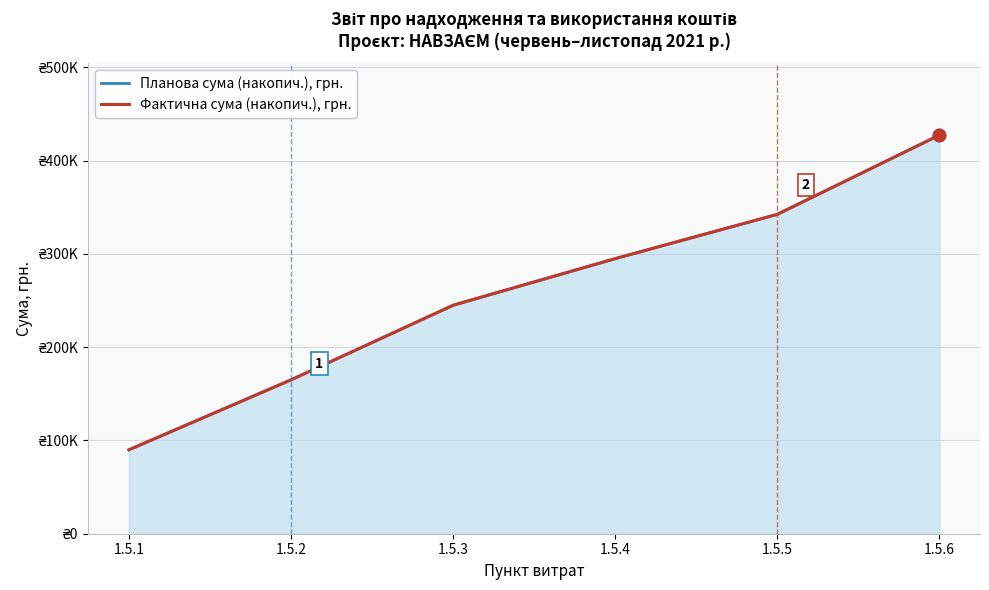

Which category has the highest value in the Фактична сума (накопич.), грн. series?

1.5.6